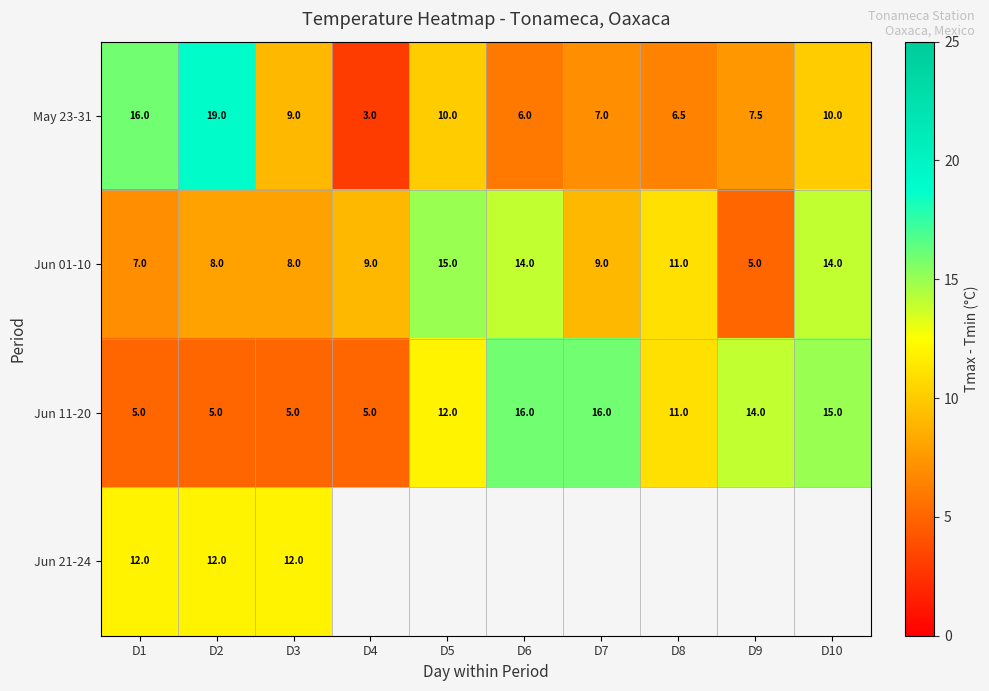

Which has a higher value, D5 or D9?

D5